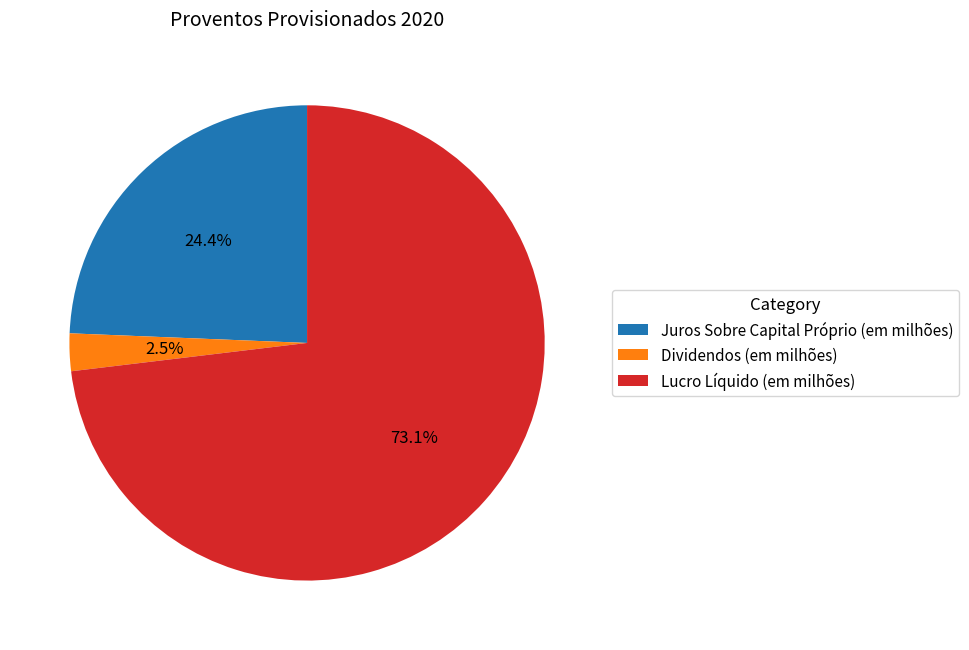

Which slice represents more than half of the pie?

Lucro Líquido (em milhões)